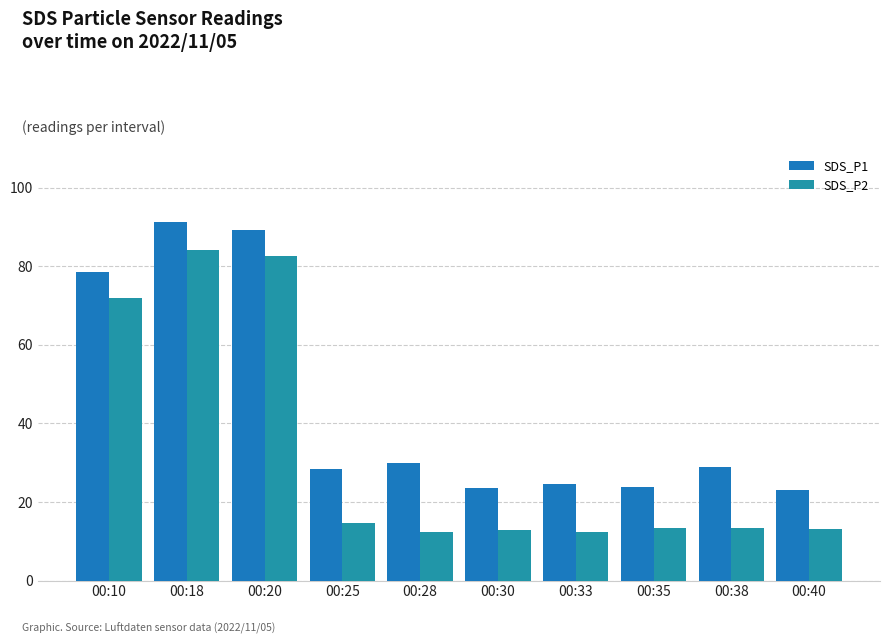

The SDS_P1 series shows 23.1 at 00:40. True or false?

True